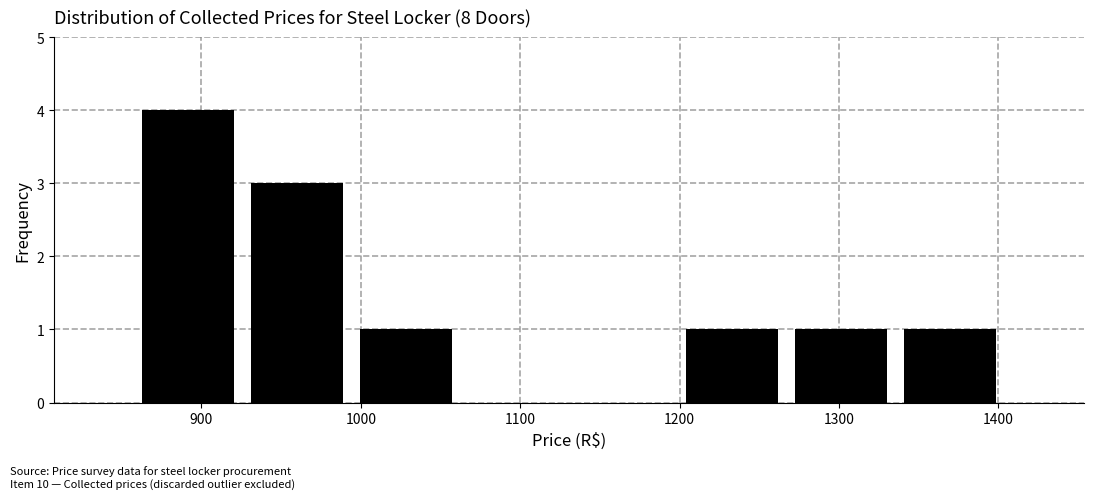

How tall is the bar that spans 990 to 1060 on the x-axis? Neither the bar edges nor the heights are printed on the chart, so give them approximately, as read against the axes.

1